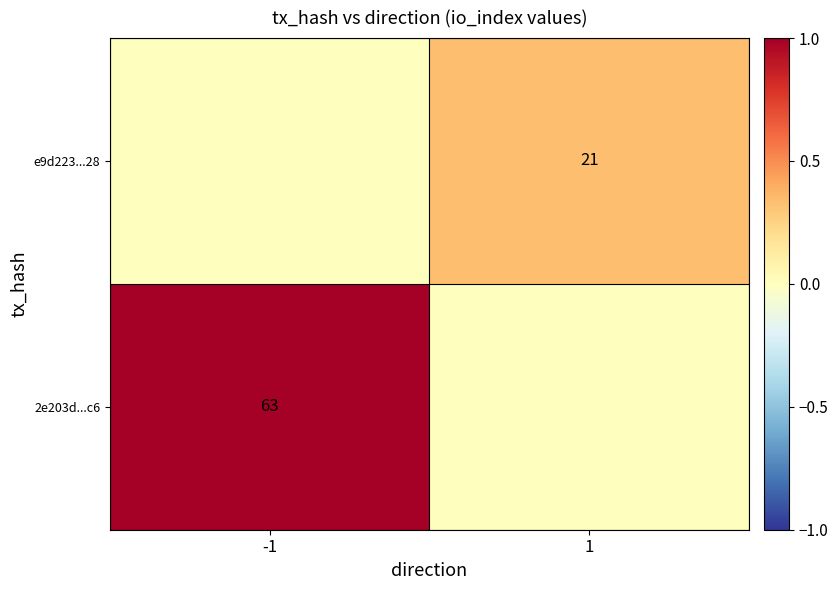

The value of e9d223...28 at 1 is 33. True or false?

False